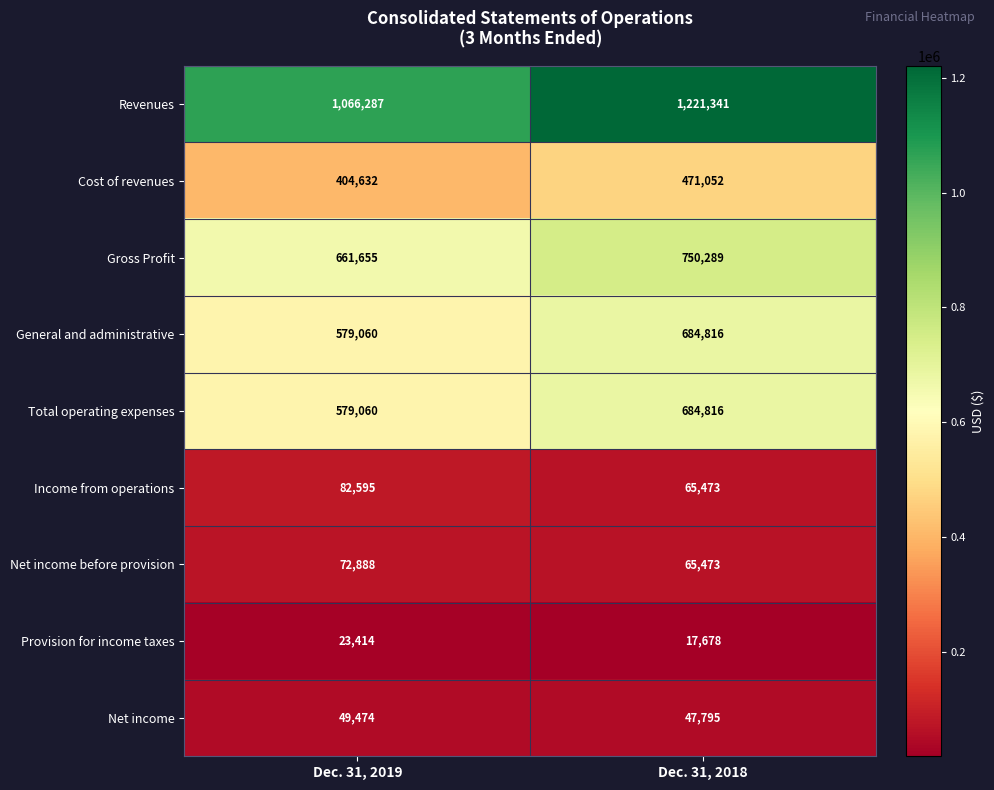

Between Dec. 31, 2019 and Dec. 31, 2018, which series saw the biggest shift?

Revenues